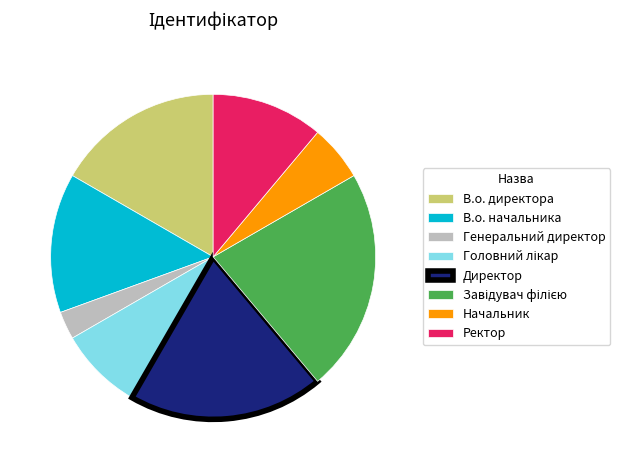

Combined, do Ректор and Директор account for over 50%?

No